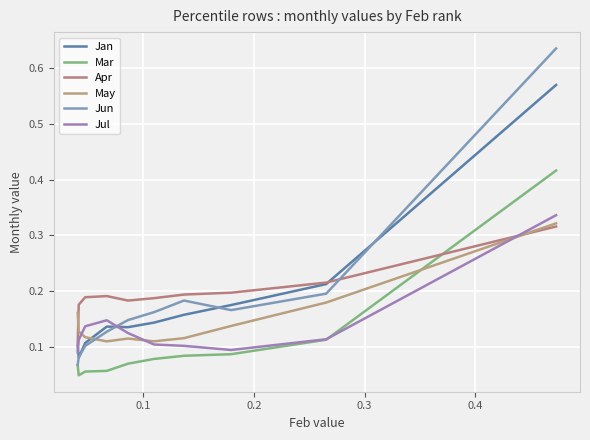

Does the chart have visible grid lines?

Yes